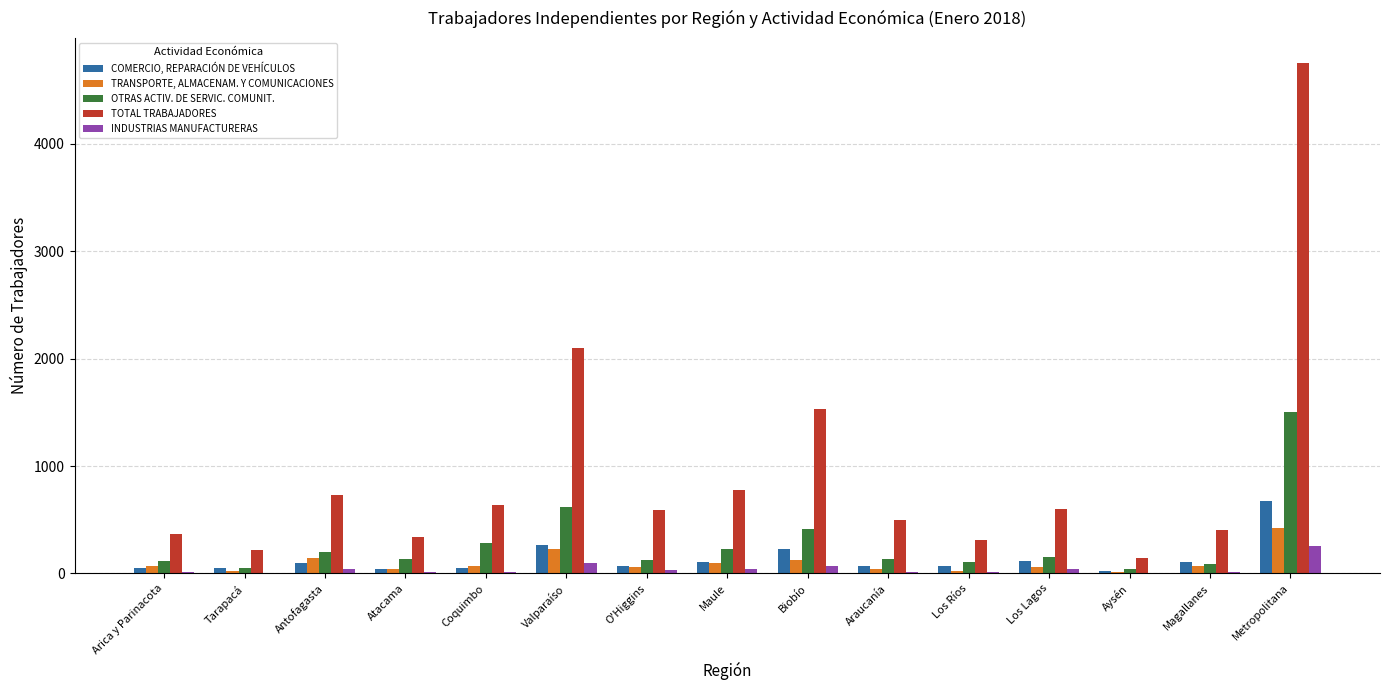

Between Biobío and Aysén, which series saw the biggest shift?

TOTAL TRABAJADORES